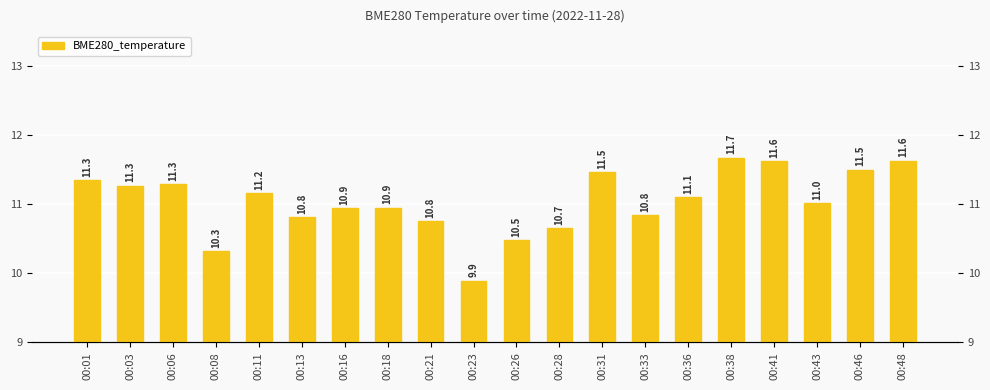

Is it true that the value at 00:41 is 11.6?

True